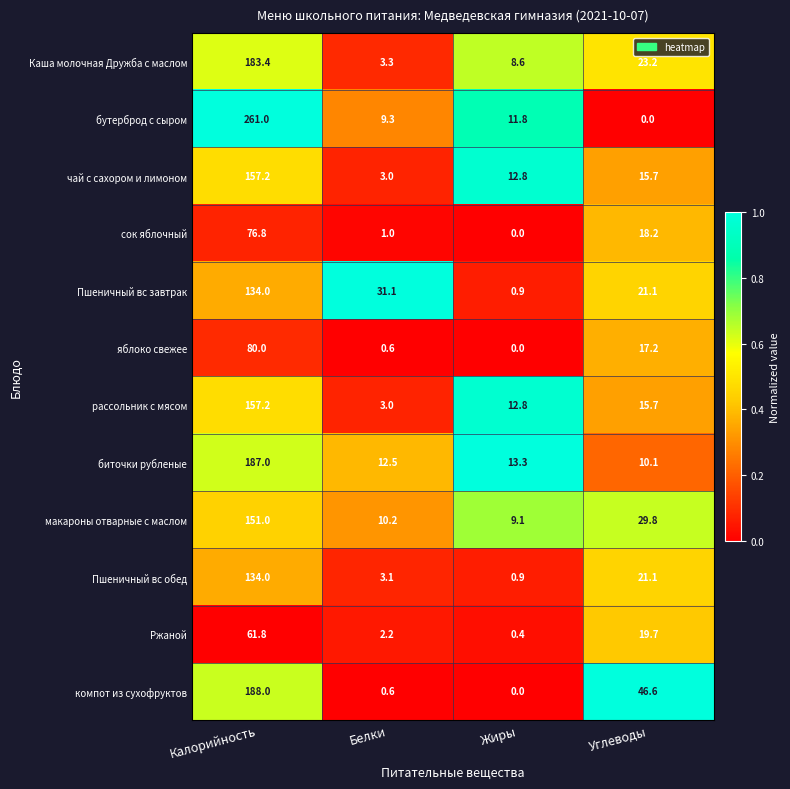

Rank the categories by макароны отварные с маслом value from highest to lowest.

Калорийность, Углеводы, Белки, Жиры